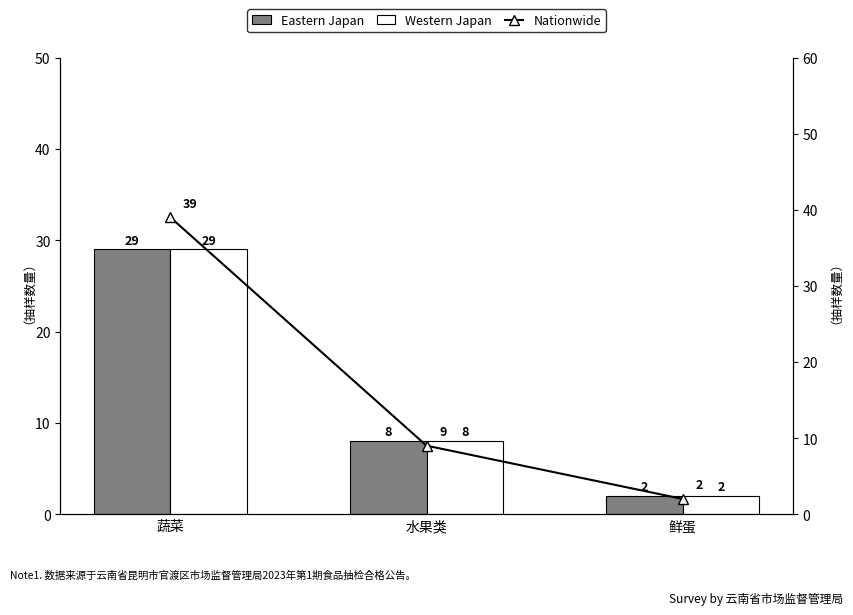

What is the greatest value displayed?

39